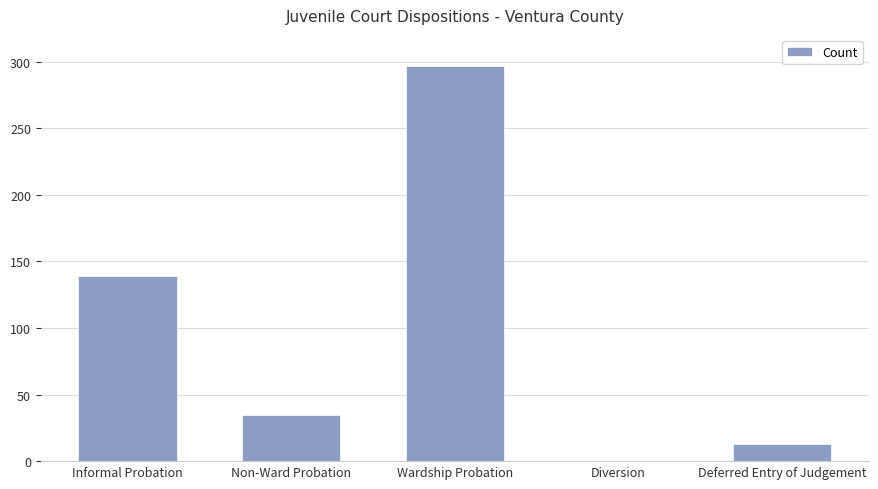

What is the maximum value shown in the chart?

297